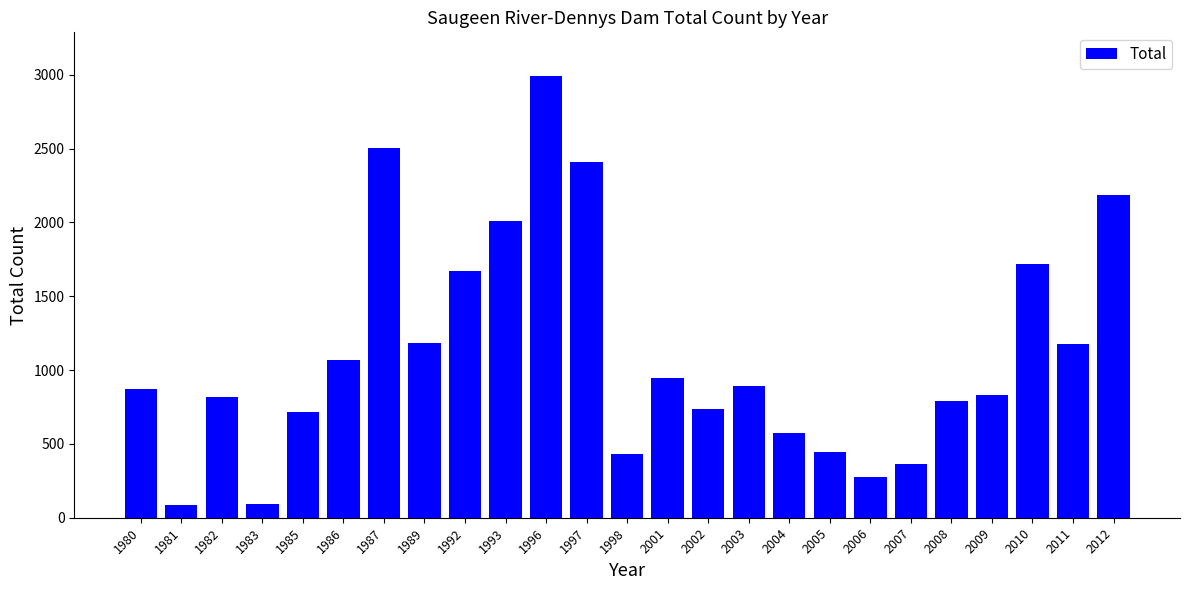

What is the sum of all values?

27773